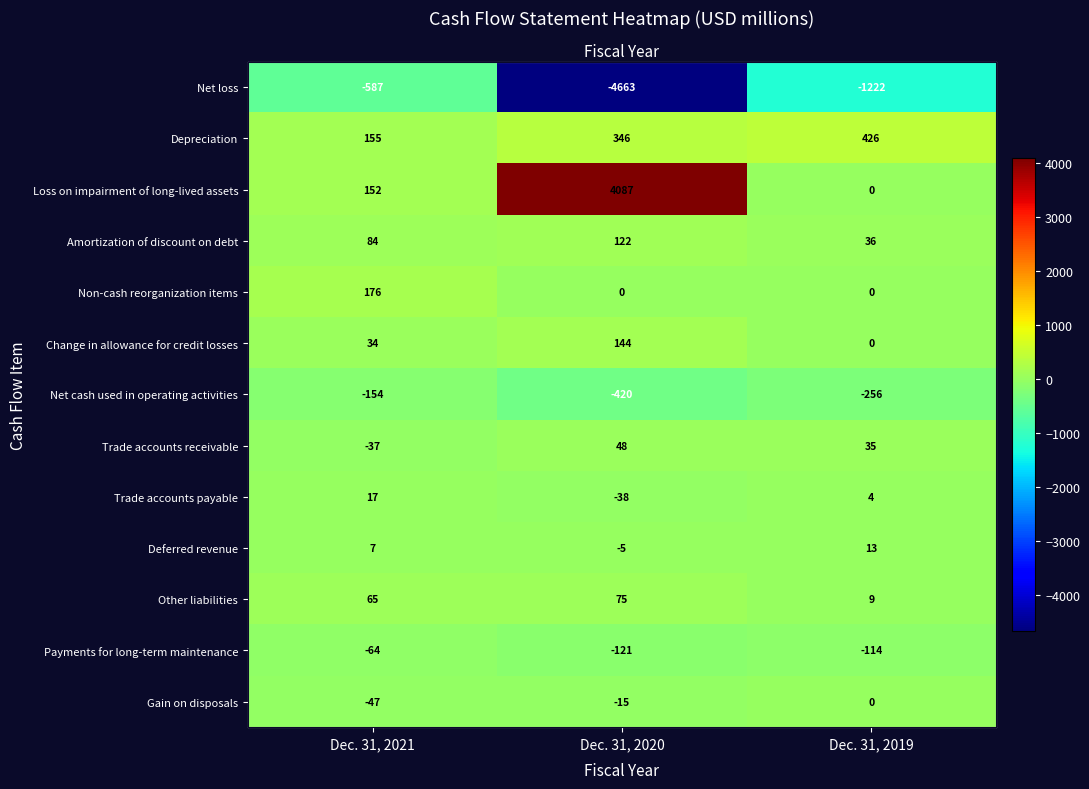

At which label does Net cash used in operating activities reach its minimum?

Dec. 31, 2020